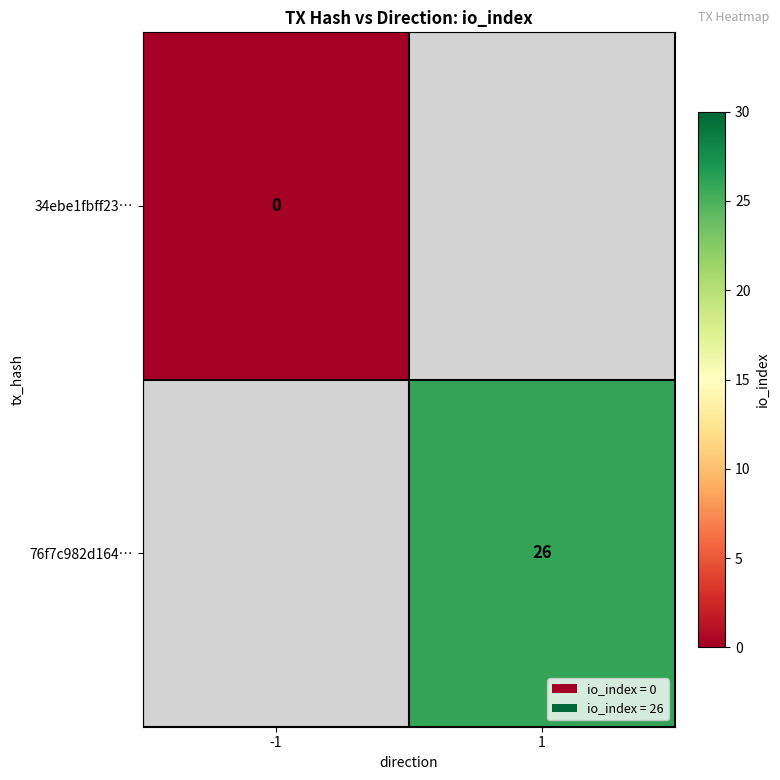

Is it true that 76f7c982d164… equals 8 at 1?

False